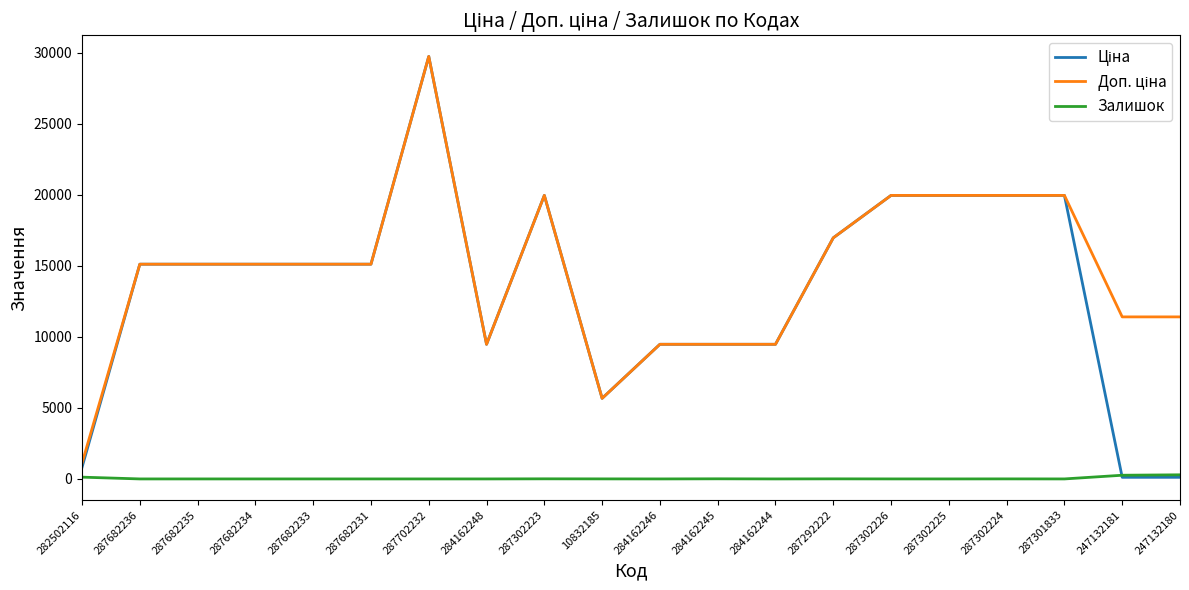

At which category does the chart reach its peak across all series?

287702232